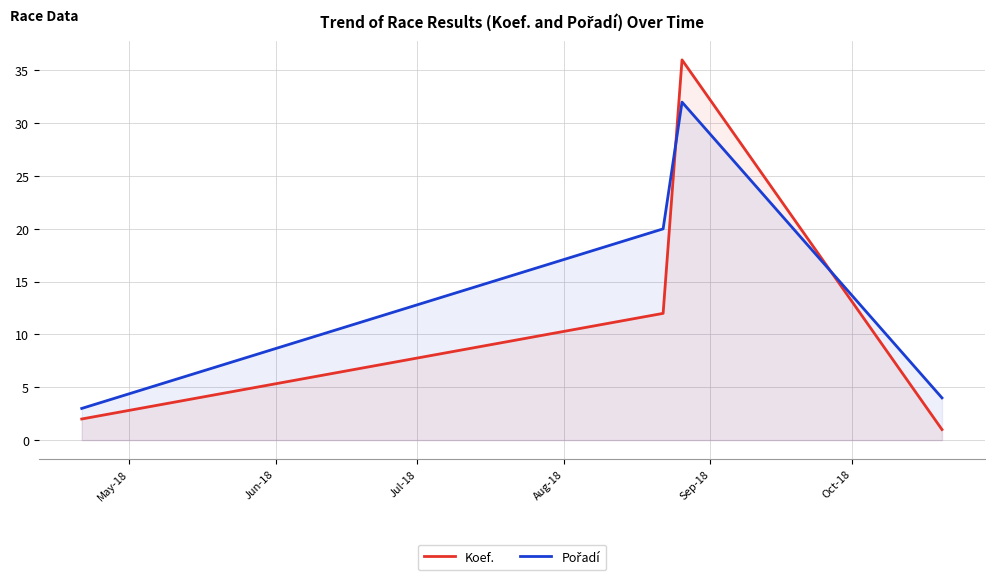

Which series has the largest range (max minus min)?

Koef.